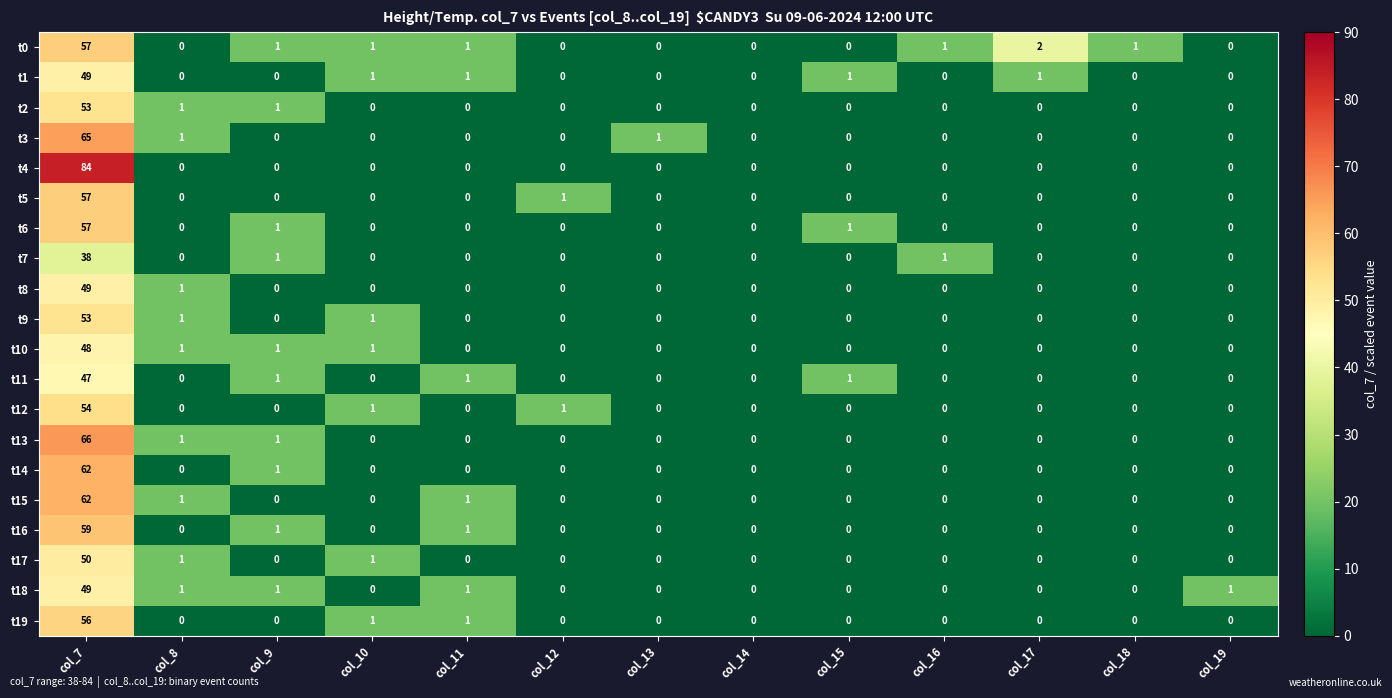

At which label is t8 closest to 24?

col_8